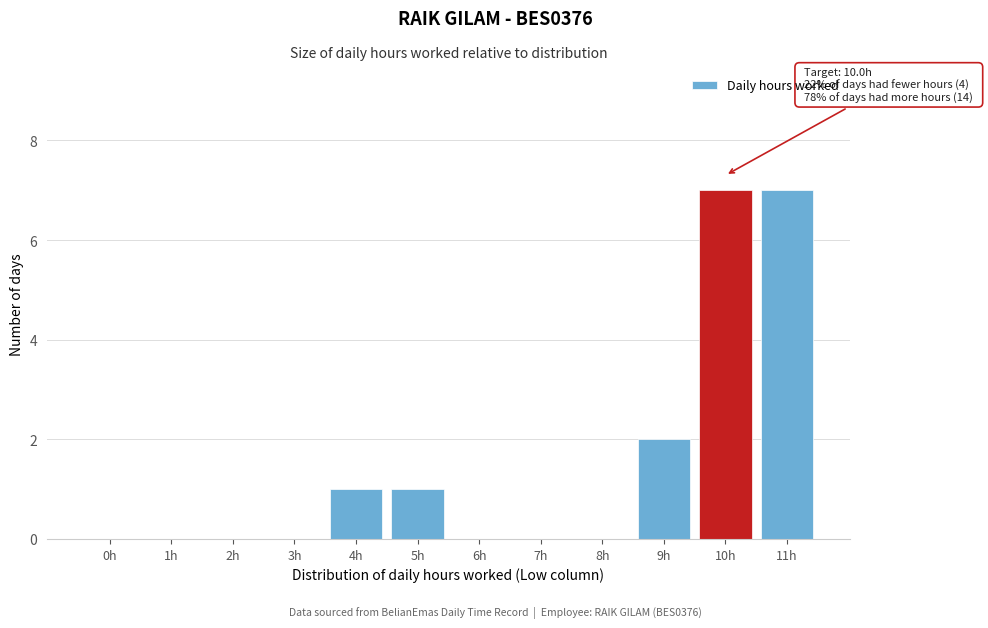

Reading left to right, what are all the values shown in this chart?

0h=0	1h=0	2h=0	3h=0	4h=1	5h=1	6h=0	7h=0	8h=0	9h=2	10h=7	11h=7